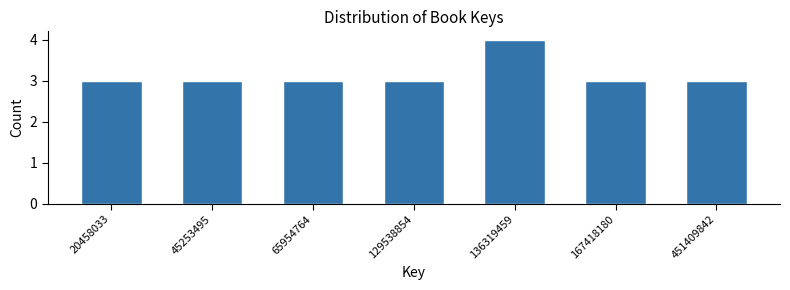

Reading left to right, list all the values displayed in this chart.

3	3	3	3	4	3	3